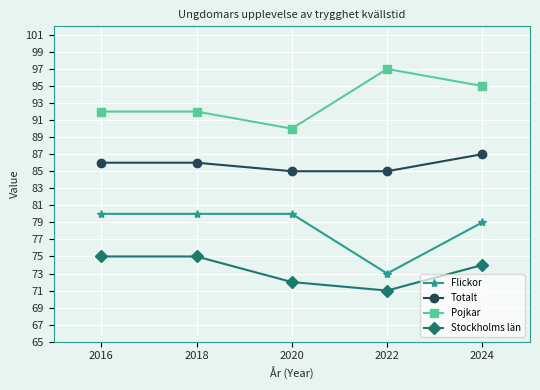

Between 2020 and 2024, which series saw the biggest shift?

Pojkar